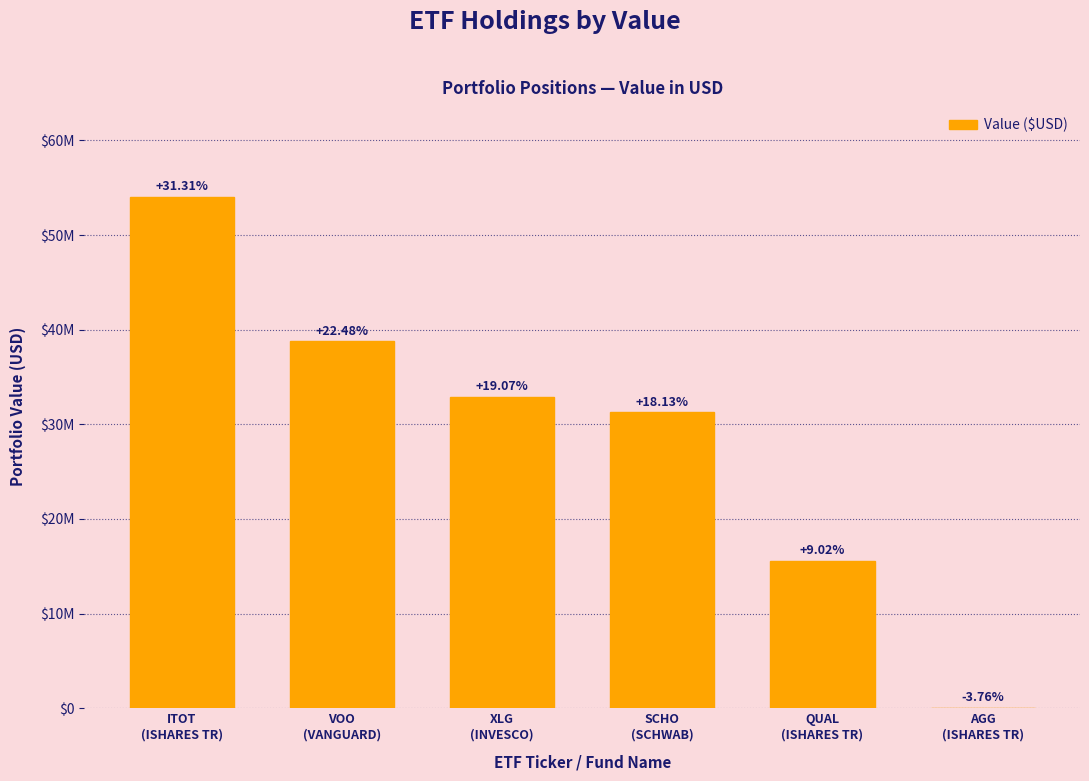

What is the label of the 1st bar from the right?

AGG
(ISHARES TR)